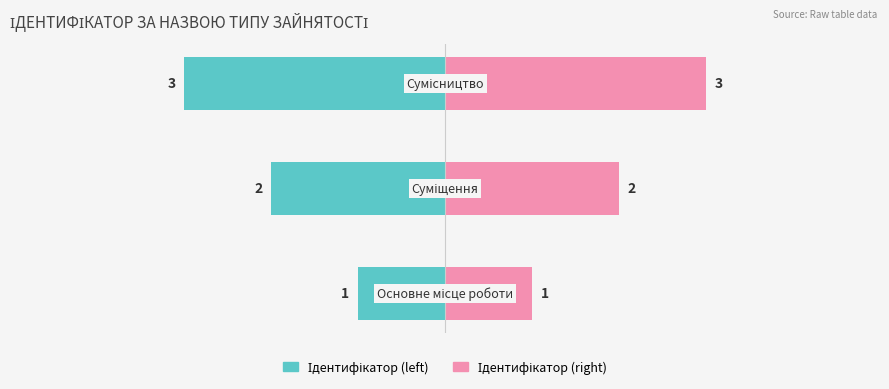

The value of Ідентифікатор (left) at 1 is -1. True or false?

False